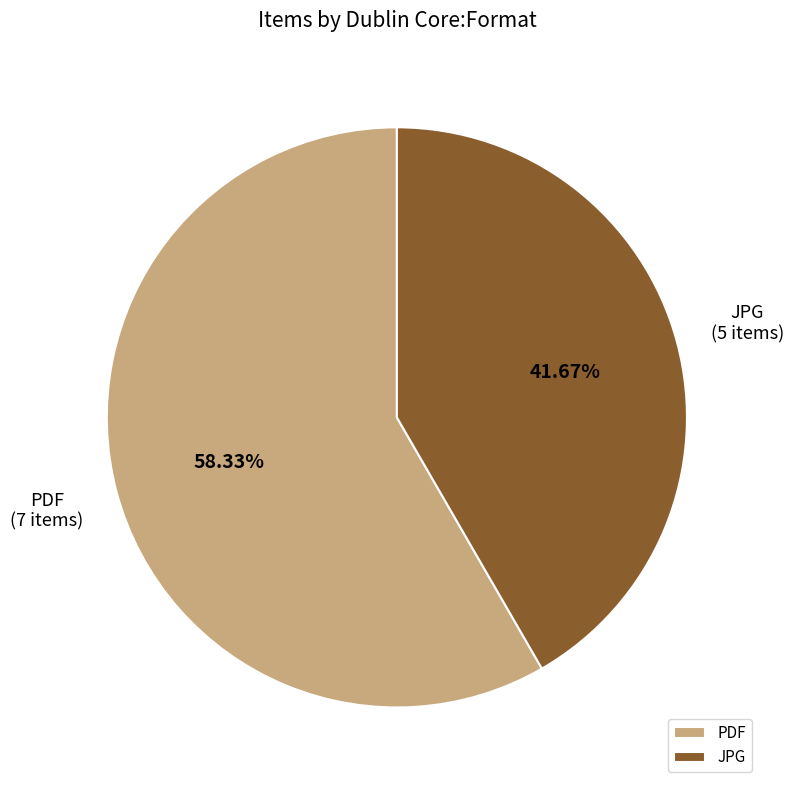

Rank the categories by value from lowest to highest.

JPG, PDF